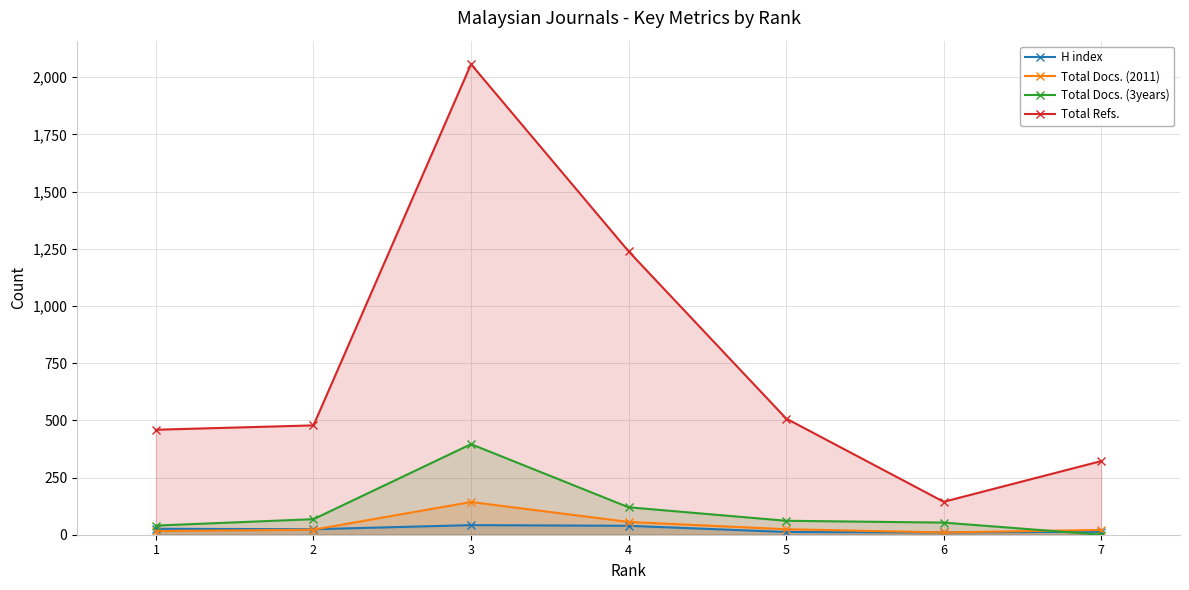

At how many categories does at least one series exceed 1958?

1